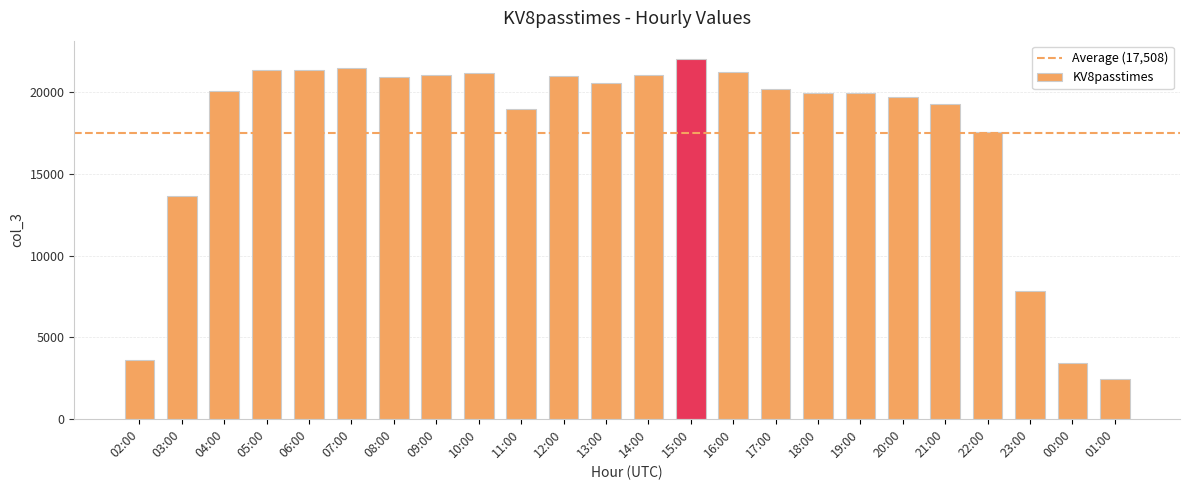

What is the change in value from 16:00 to 21:00?

-1931